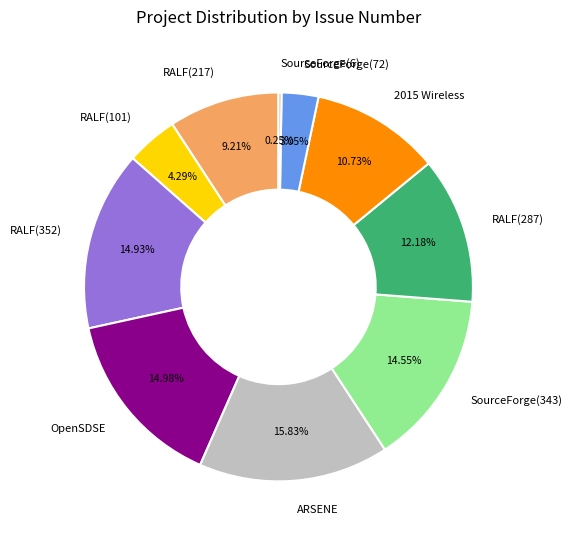

Is there any slice that represents more than half of the pie?

No